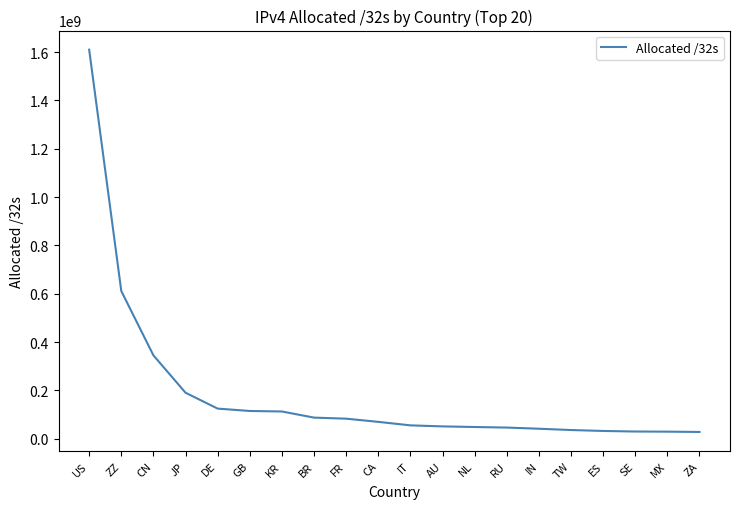

The value at ZA is 27746048. True or false?

True